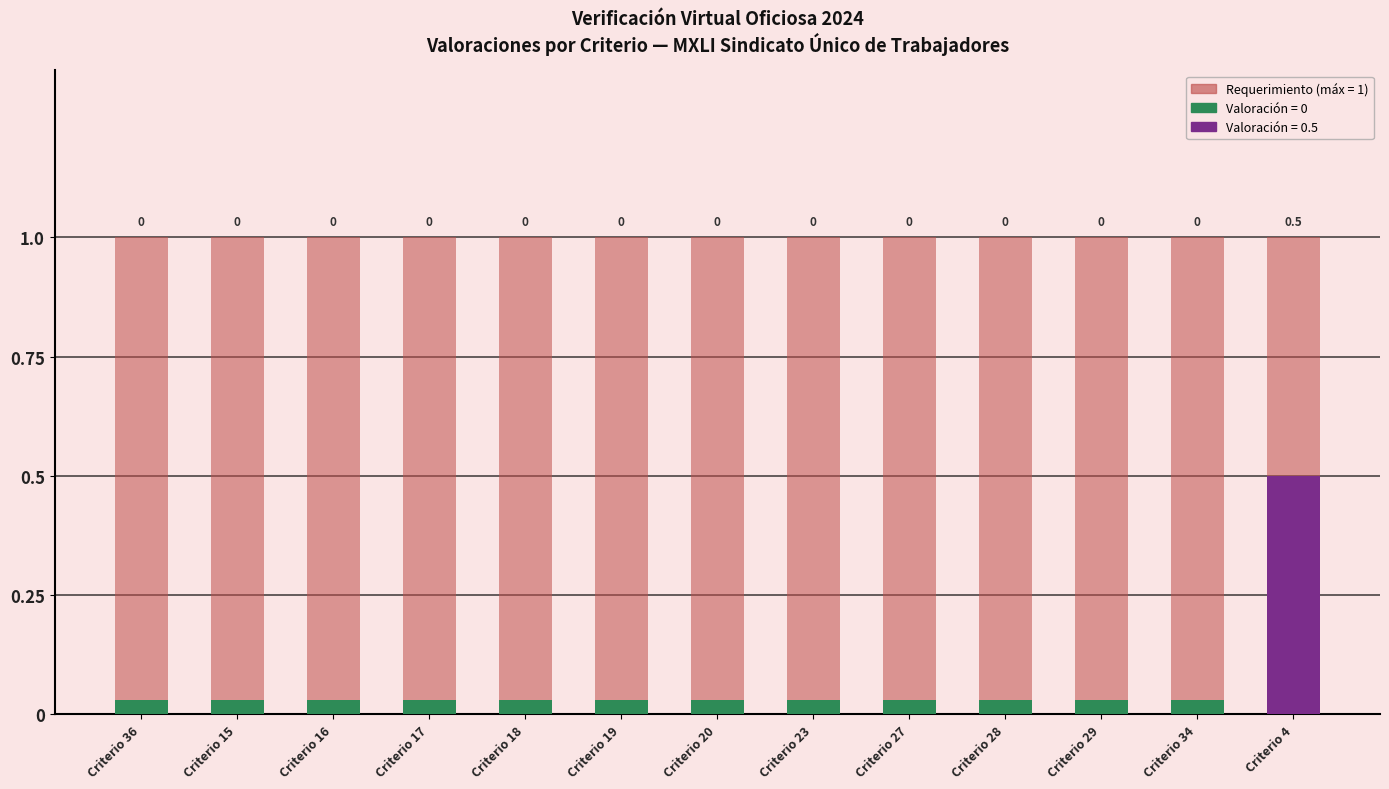

Reading right to left, list all the values displayed in this chart.

Requerimiento (max=1): Criterio 4=1.0	Criterio 34=1.0	Criterio 29=1.0	Criterio 28=1.0	Criterio 27=1.0	Criterio 23=1.0	Criterio 20=1.0	Criterio 19=1.0	Criterio 18=1.0	Criterio 17=1.0	Criterio 16=1.0	Criterio 15=1.0	Criterio 36=1.0
Valoración obtenida: Criterio 4=0.5	Criterio 34=0.0	Criterio 29=0.0	Criterio 28=0.0	Criterio 27=0.0	Criterio 23=0.0	Criterio 20=0.0	Criterio 19=0.0	Criterio 18=0.0	Criterio 17=0.0	Criterio 16=0.0	Criterio 15=0.0	Criterio 36=0.0